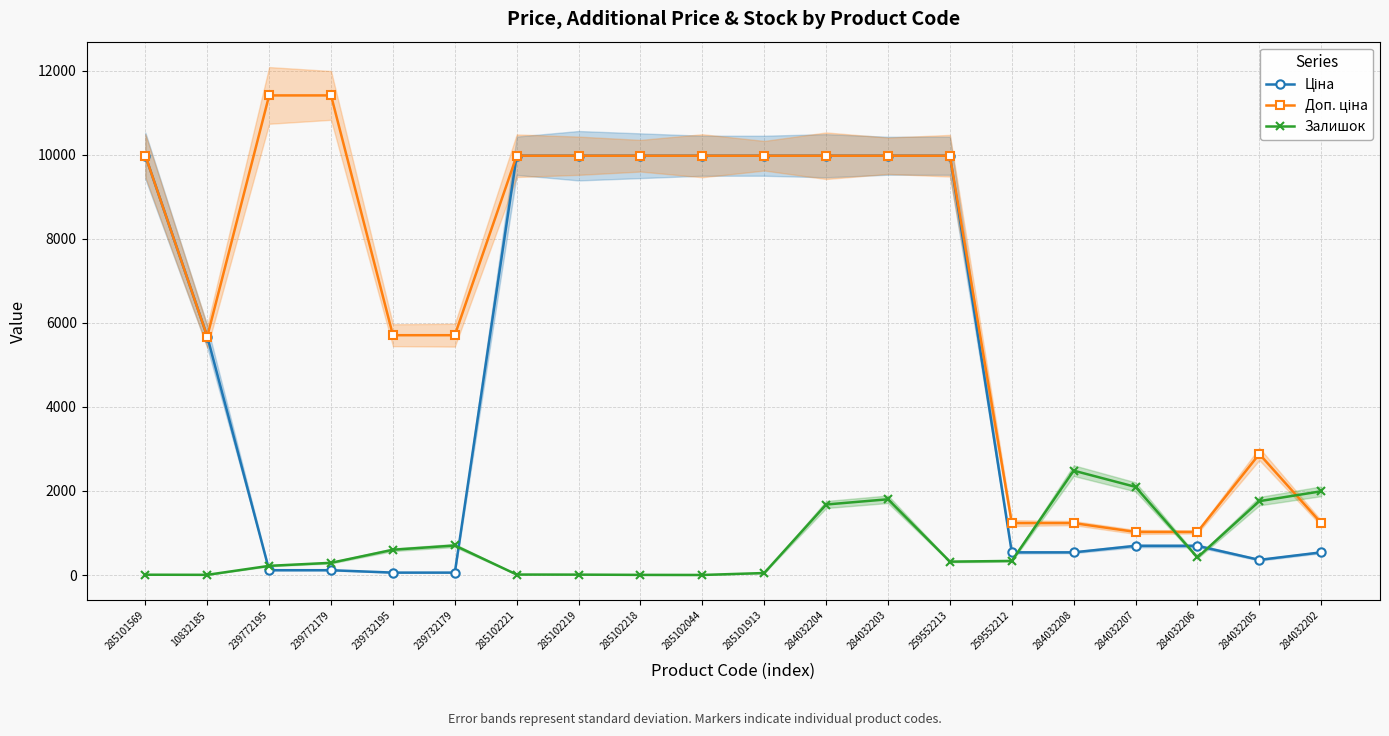

The Доп. ціна series shows 8438.2 at 10832185. True or false?

False